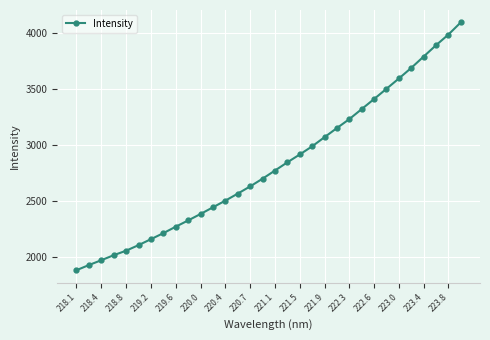

True or false: the data has more than 2 interior local peaks.

False